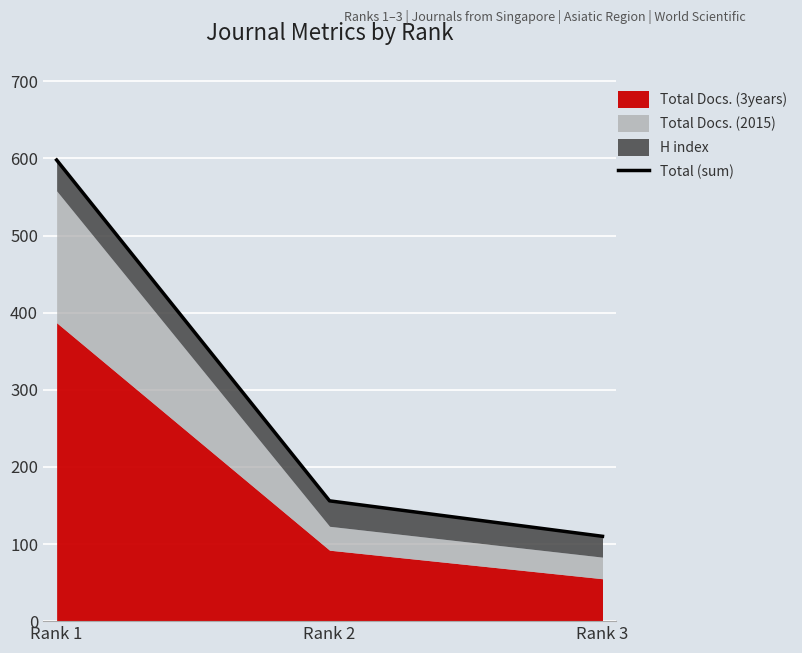

What is the minimum value shown in the chart?

110